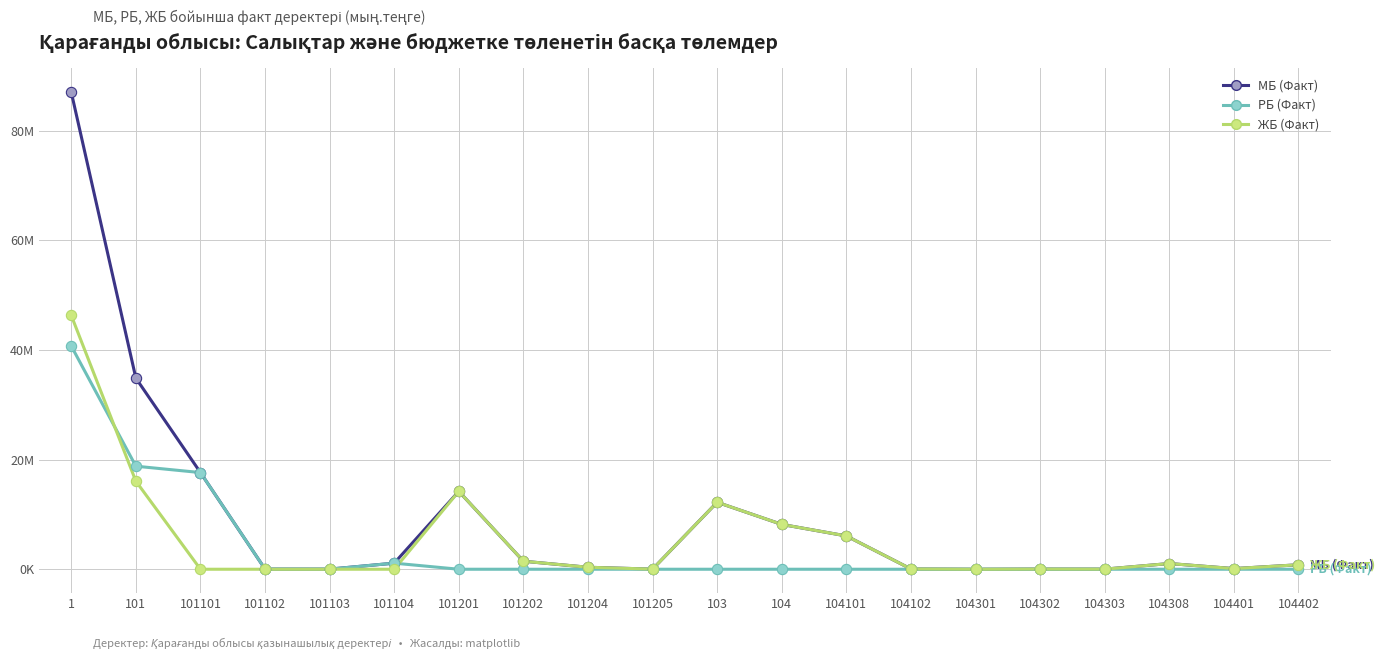

Which series has the largest total across all categories?

МБ (Факт)